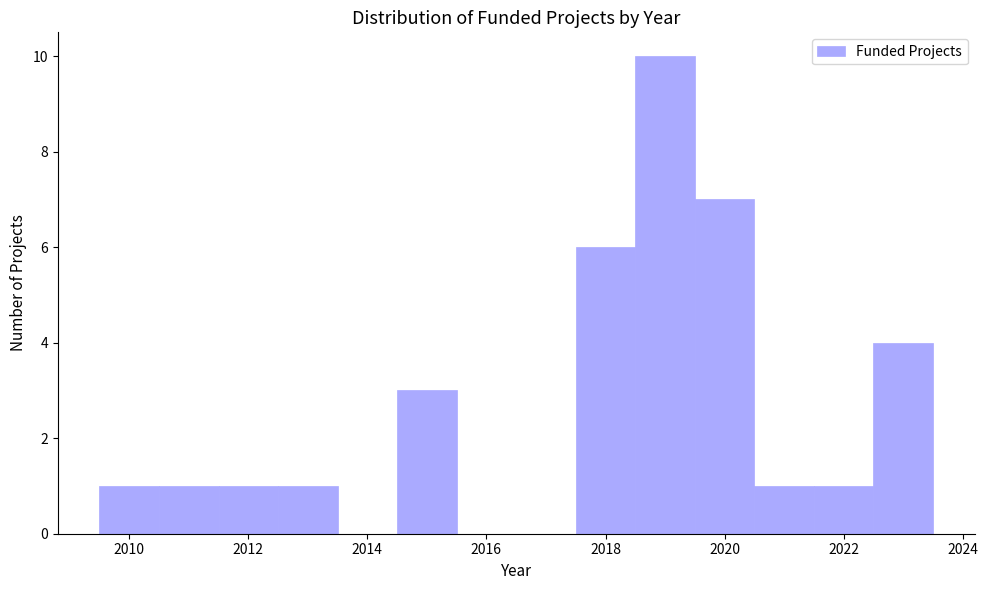

Reading left to right, list every bar in this chart as the range it spans on the x-axis followed by its height. Neither the bar edges nor the heights are printed on the chart, so give them approximately, as read against the axes.

2009.5 to 2010.5: 1
2010.5 to 2011.5: 1
2011.5 to 2012.5: 1
2012.5 to 2013.5: 1
2013.5 to 2014.5: 0
2014.5 to 2015.5: 3
2015.5 to 2016.5: 0
2016.5 to 2017.5: 0
2017.5 to 2018.5: 6
2018.5 to 2019.5: 10
2019.5 to 2020.5: 7
2020.5 to 2021.5: 1
2021.5 to 2022.5: 1
2022.5 to 2023.5: 4